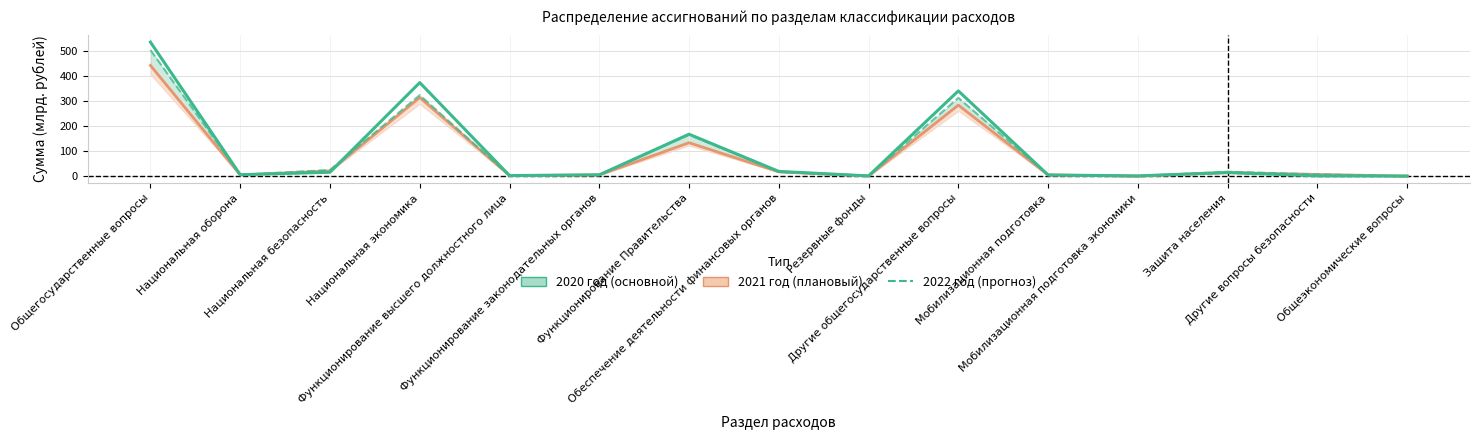

Which series changed the most between Мобилизационная подготовка and Общеэкономические вопросы?

2022 год (прогноз)